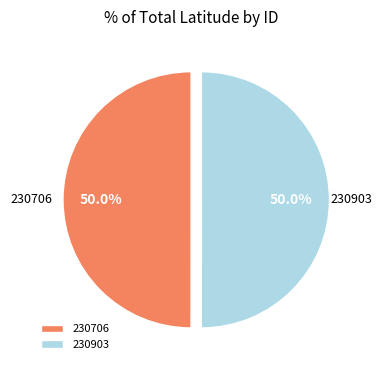

What percentage is NOT represented by 230706?

50.0%